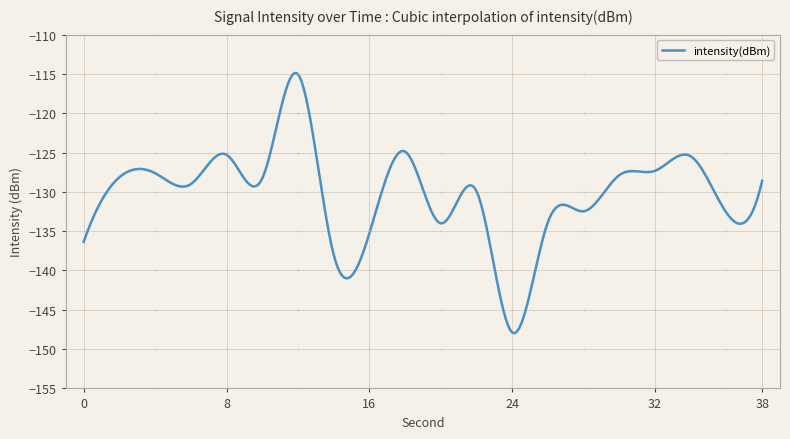

What is the difference between the maximum and minimum values?

33.1